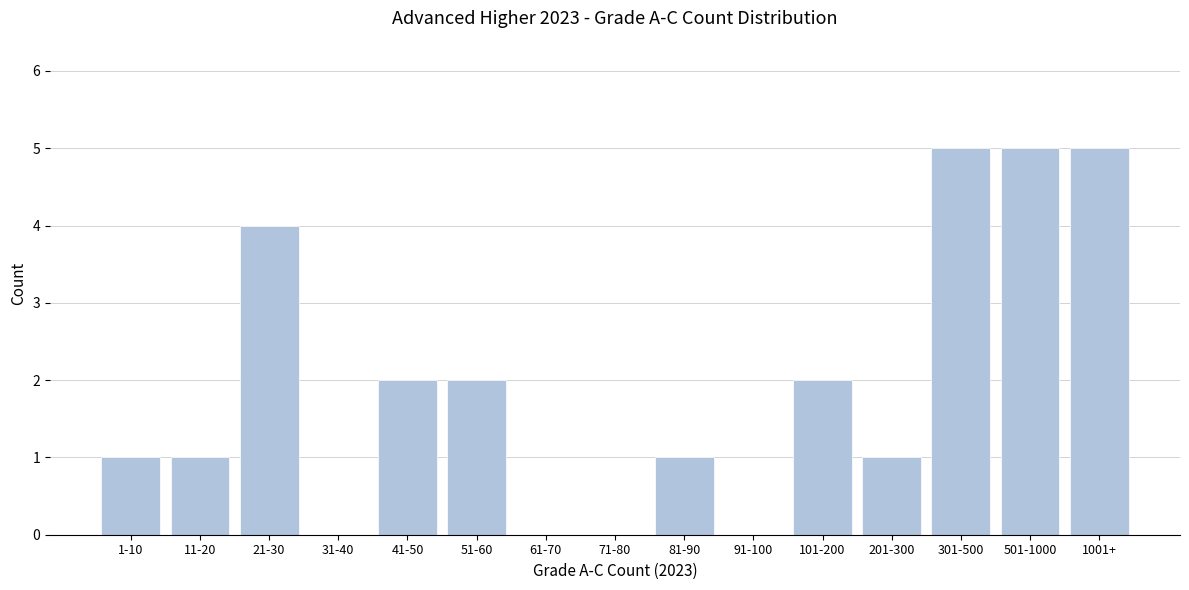

Reading left to right, list all the values displayed in this chart.

1-10=1	11-20=1	21-30=4	31-40=0	41-50=2	51-60=2	61-70=0	71-80=0	81-90=1	91-100=0	101-200=2	201-300=1	301-500=5	501-1000=5	1001+=5